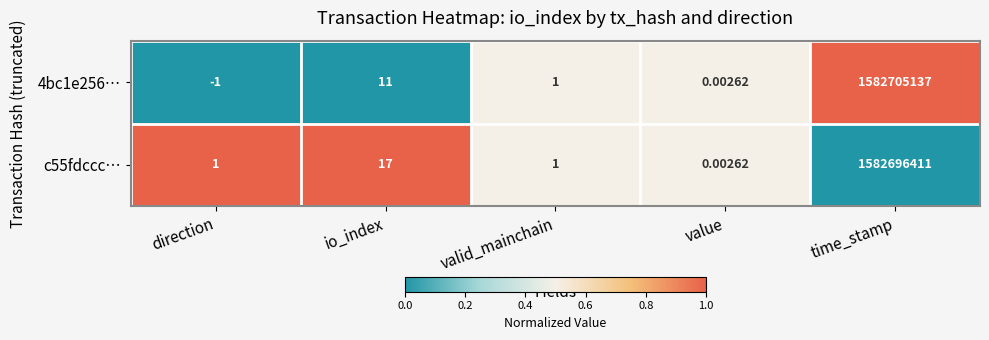

Which category has the lowest value across all series?

direction